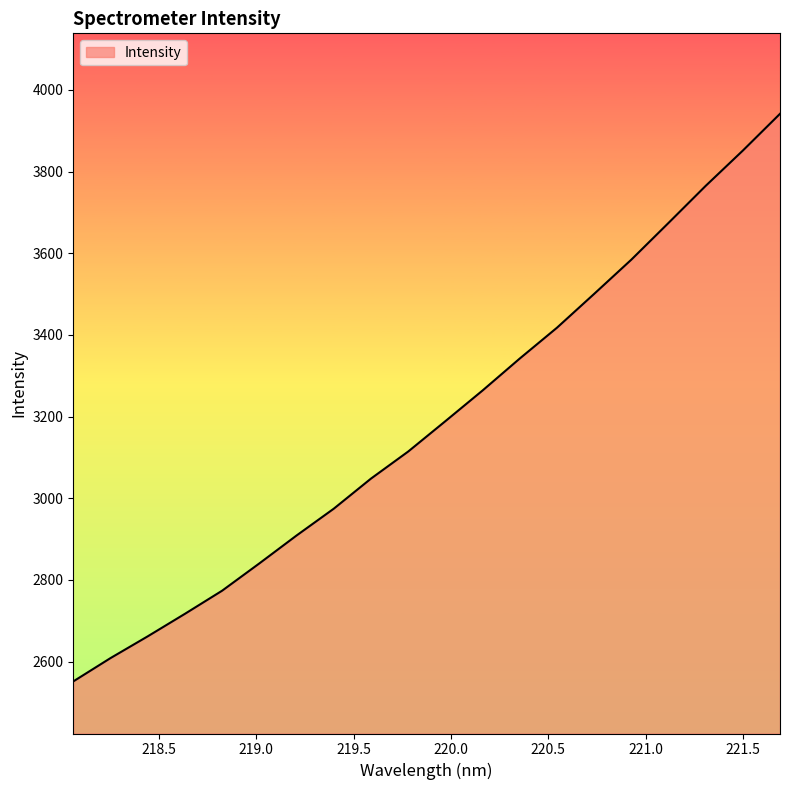

What is the difference between the maximum and second lowest values?

1333.1